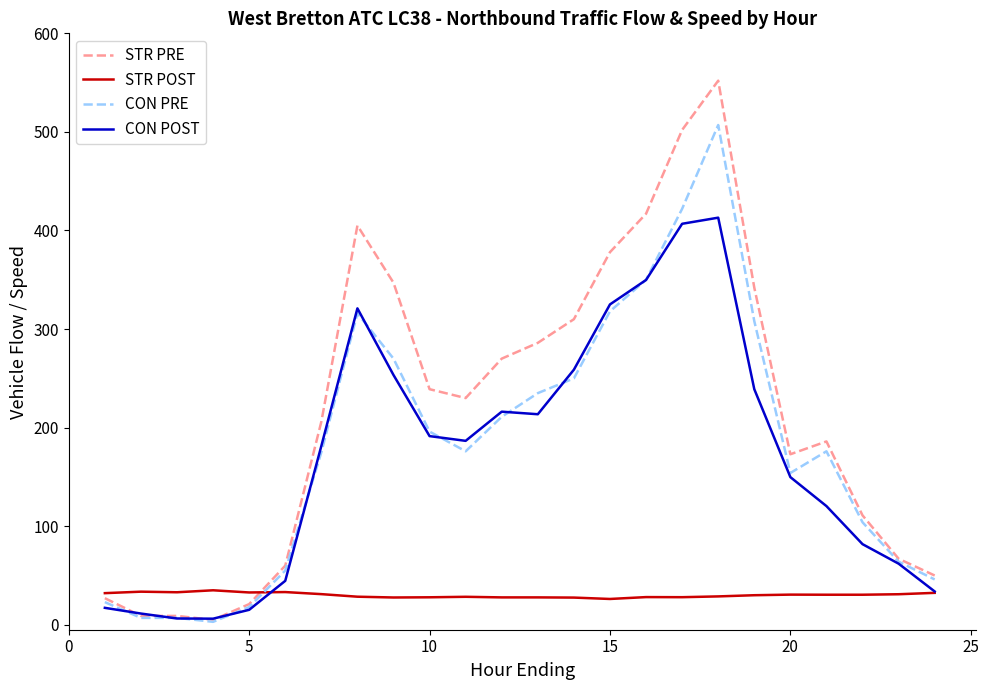

How many lines are shown in the chart?

4